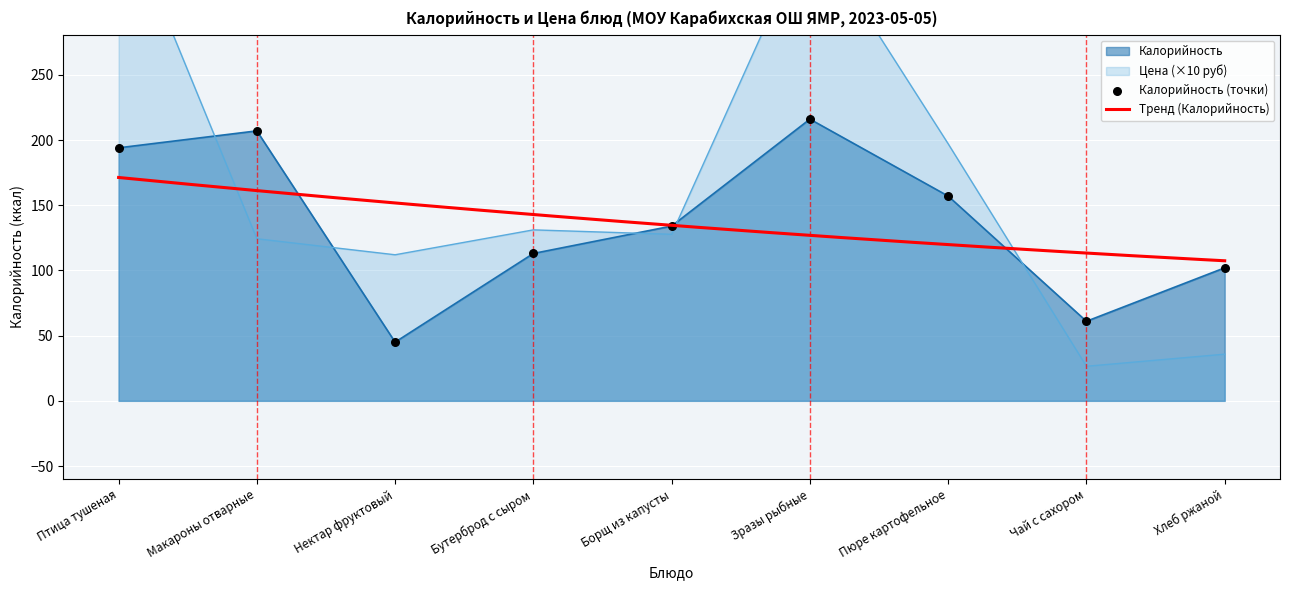

What is the total value across all series at Пюре картофельное?

354.1